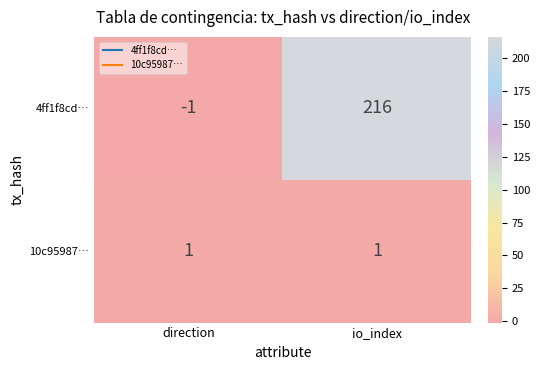

What is the maximum value shown in the chart?

216